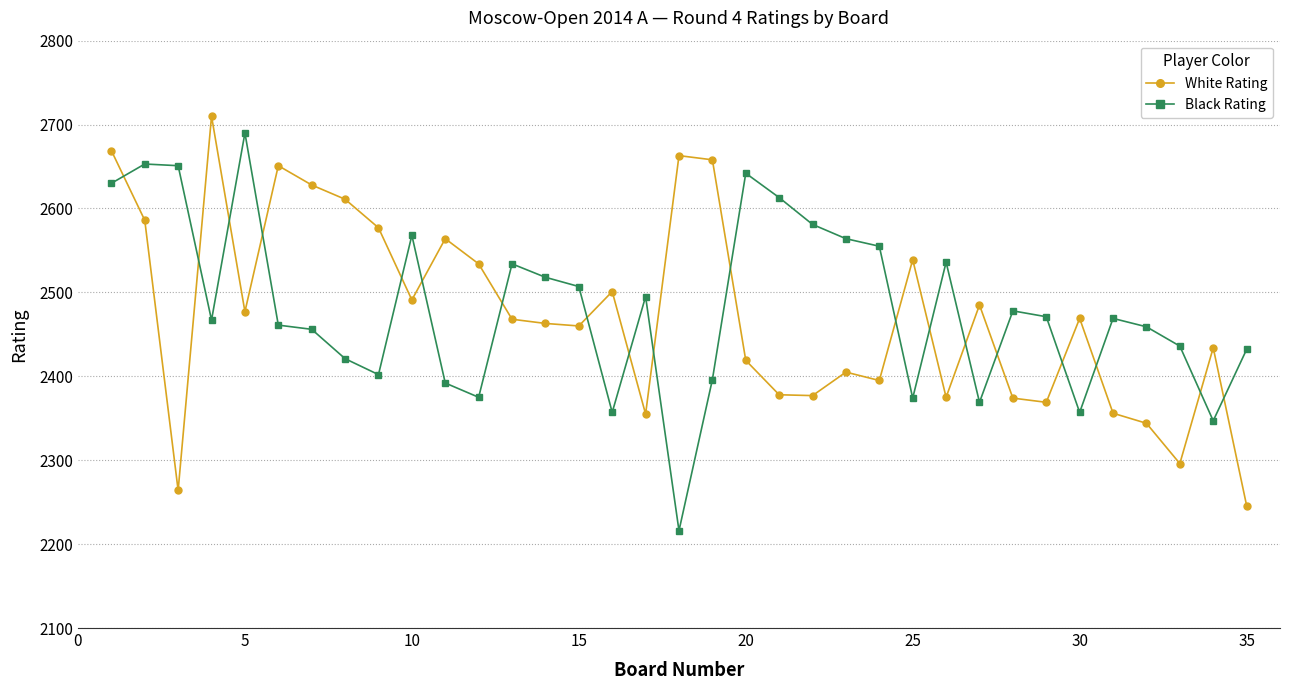

What is the value of the Black Rating point at the 31st from the left?

2469